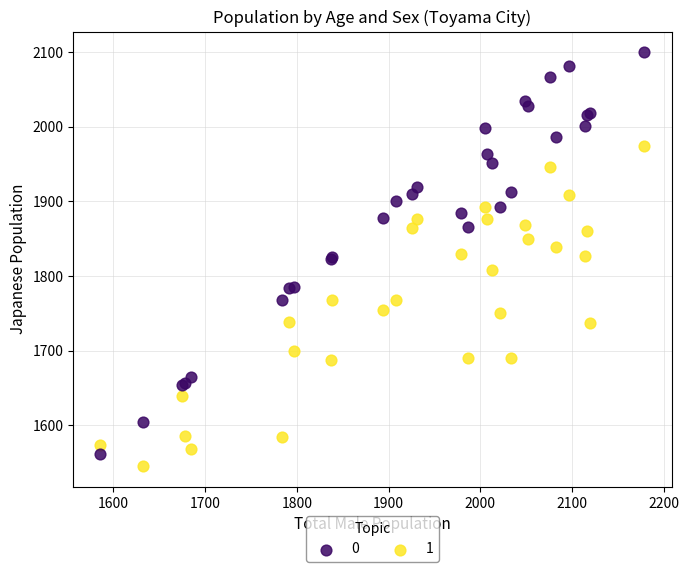

Which series reaches the minimum Y coordinate?

1